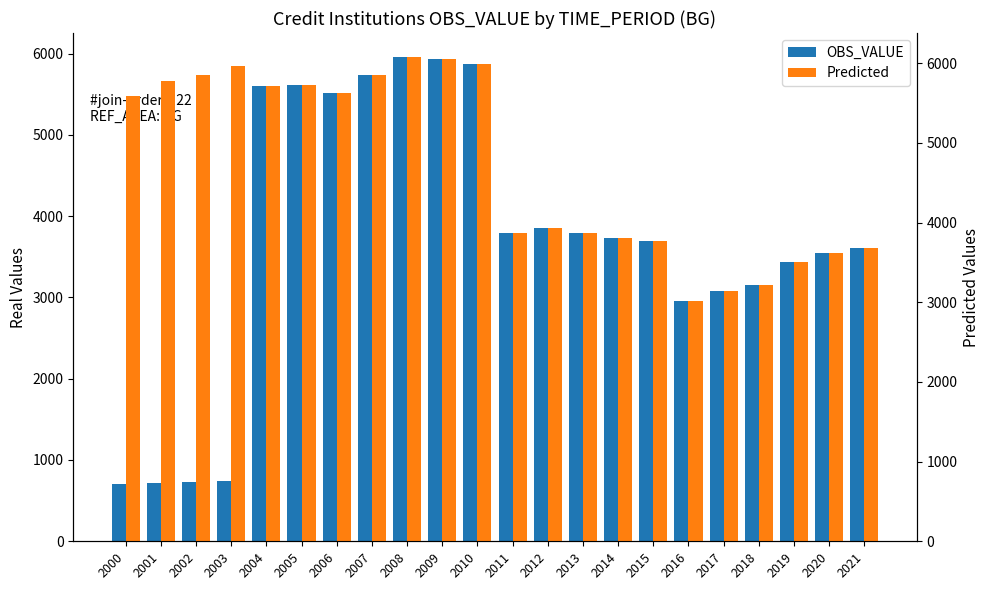

Count the number of categories in the chart.

22